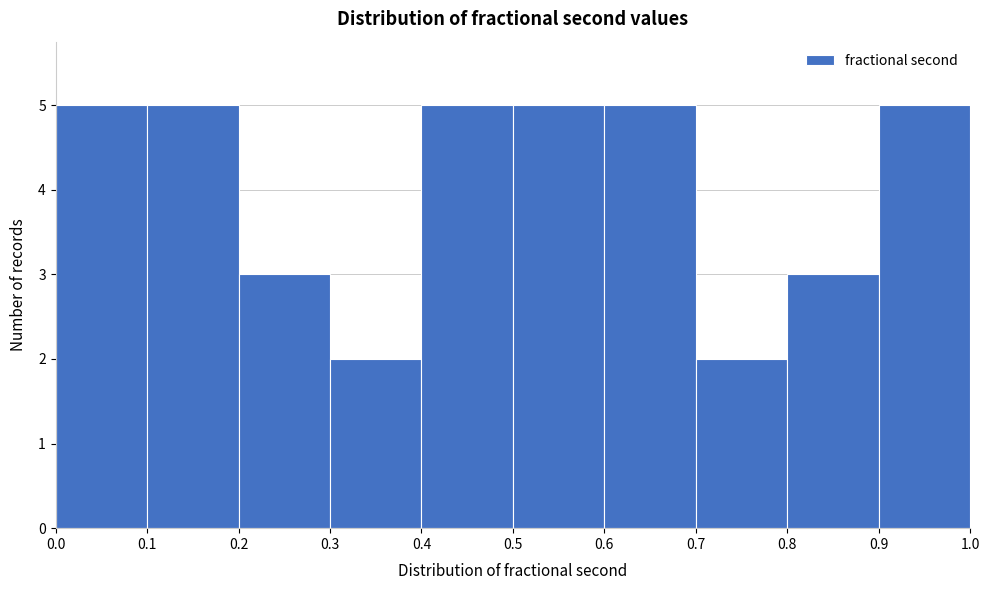

Reading left to right, transcribe this chart: for each bar, give the range it covers on the x-axis and its height. The values are not printed on the chart, so give them approximately, as read against the axis.

0.0 to 0.1: 5
0.1 to 0.2: 5
0.2 to 0.3: 3
0.3 to 0.4: 2
0.4 to 0.5: 5
0.5 to 0.6: 5
0.6 to 0.7: 5
0.7 to 0.8: 2
0.8 to 0.9: 3
0.9 to 1.0: 5